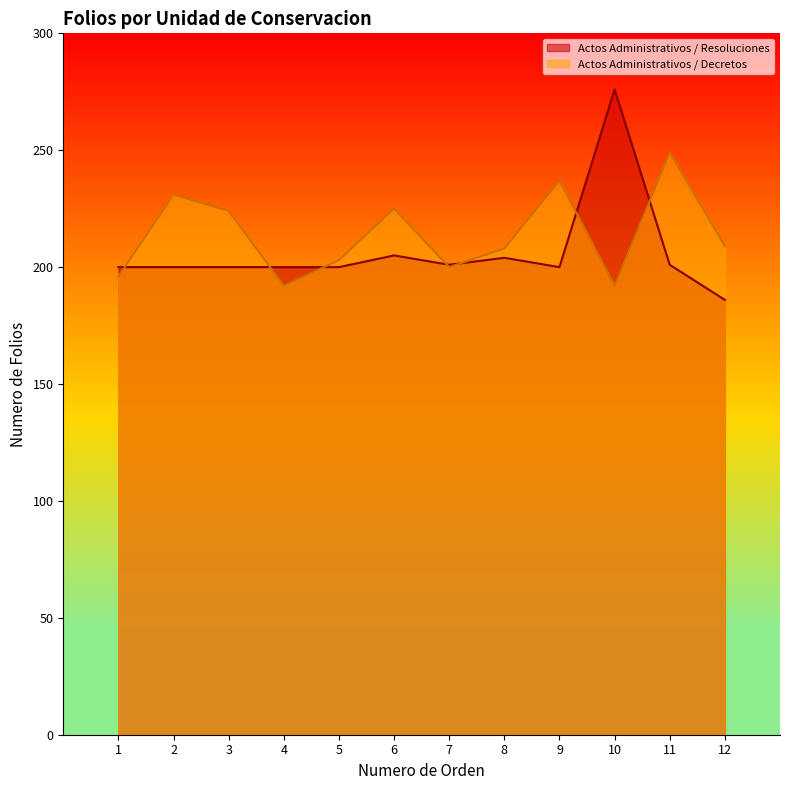

Rank the series by their maximum value, from lowest to highest.

Actos Administrativos / Decretos, Actos Administrativos / Resoluciones